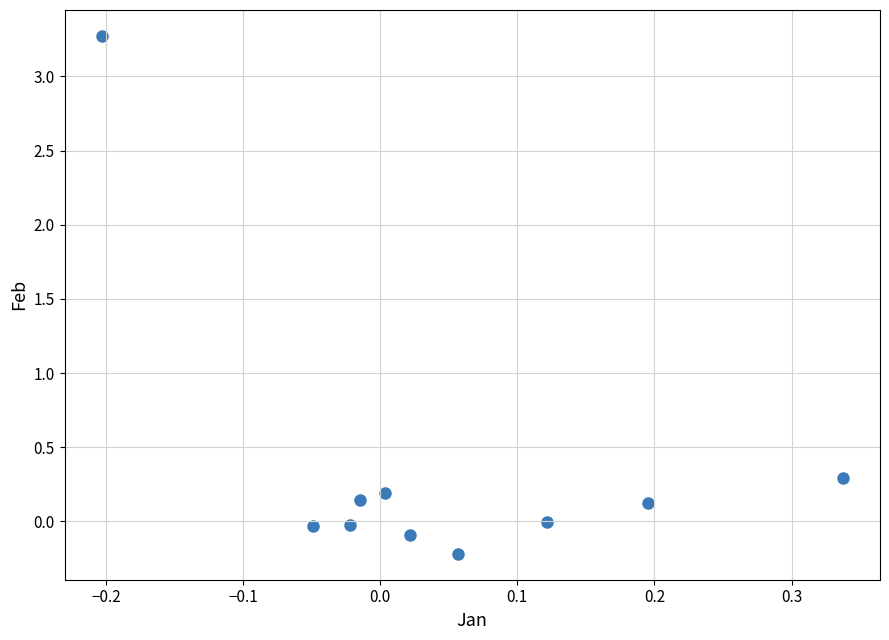

What Y value in the scatter plot is closest to 1?

0.3